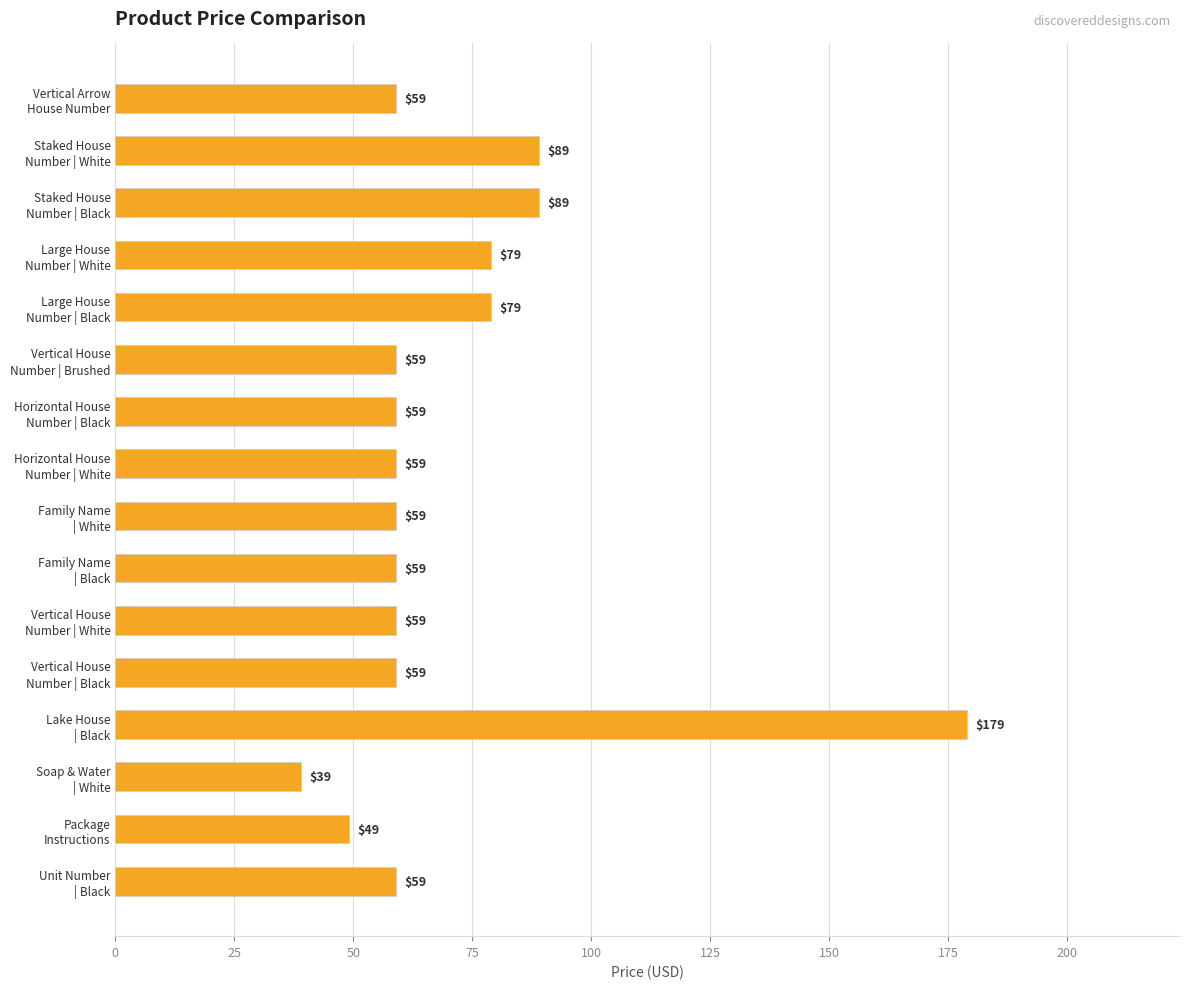

What is the difference between the maximum and minimum values?

140